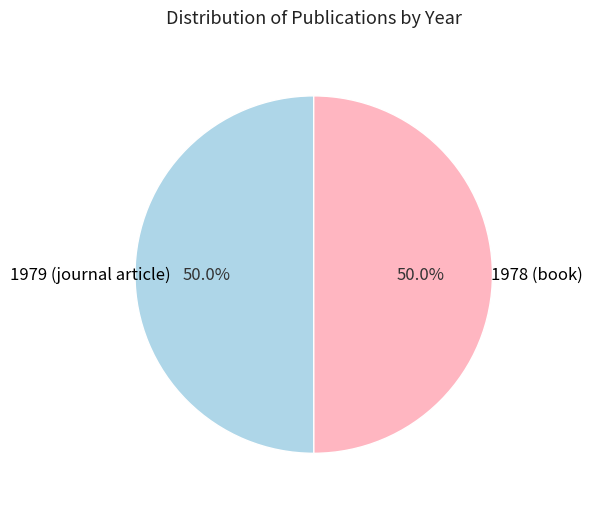

To the nearest percent, what portion does 1979 (journal article) represent?

50%